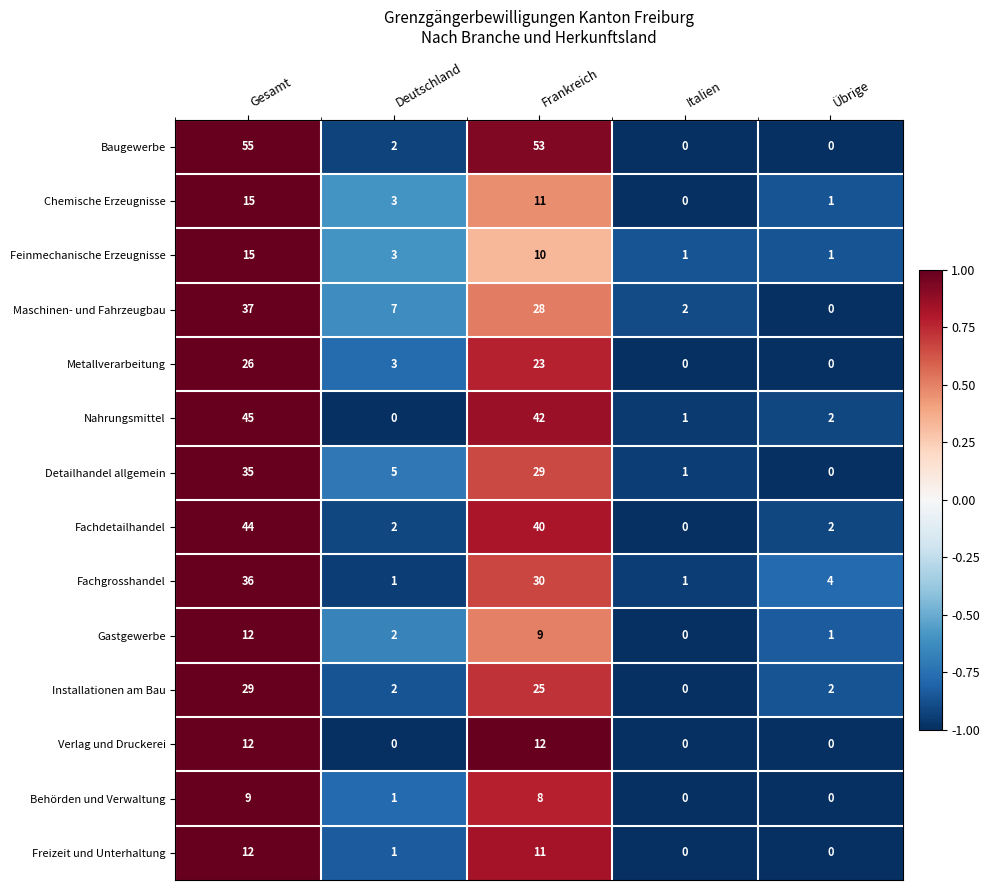

What is the difference between the Nahrungsmittel values at Italien and Gesamt?

44